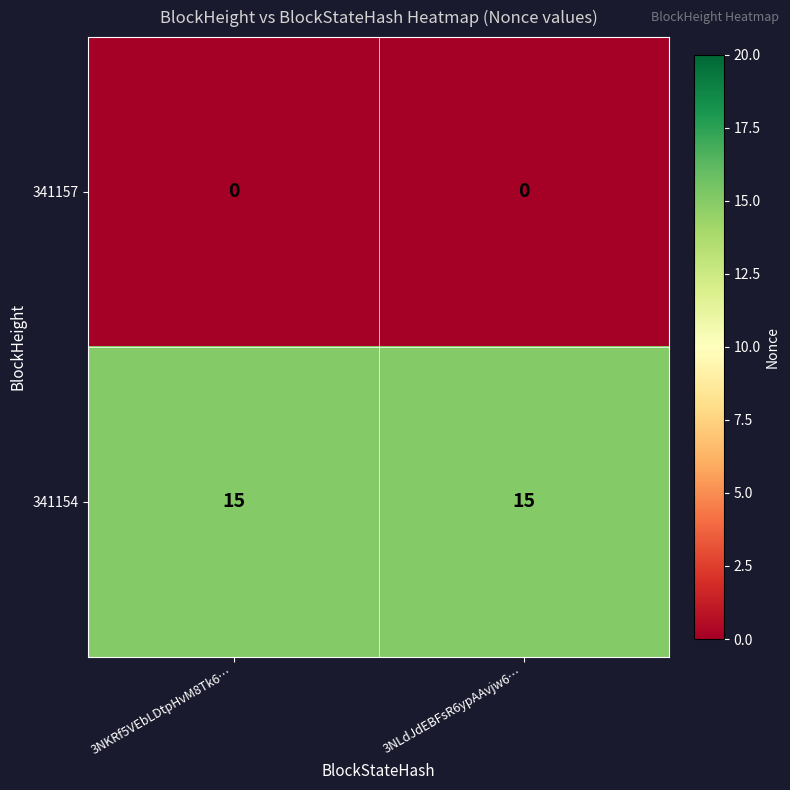

The 341154 series shows 23 at 3NLdJdEBFsR6ypAAvjw6…. True or false?

False